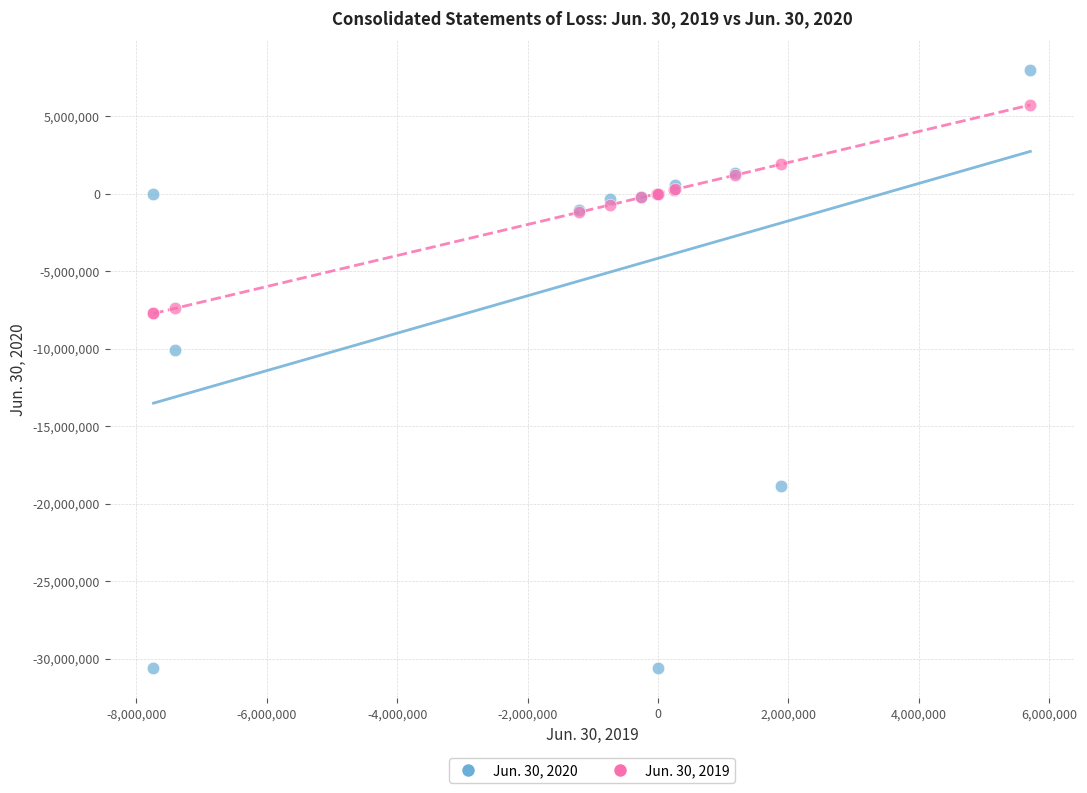

What are all the series names shown in the legend?

Jun. 30, 2020, Jun. 30, 2019